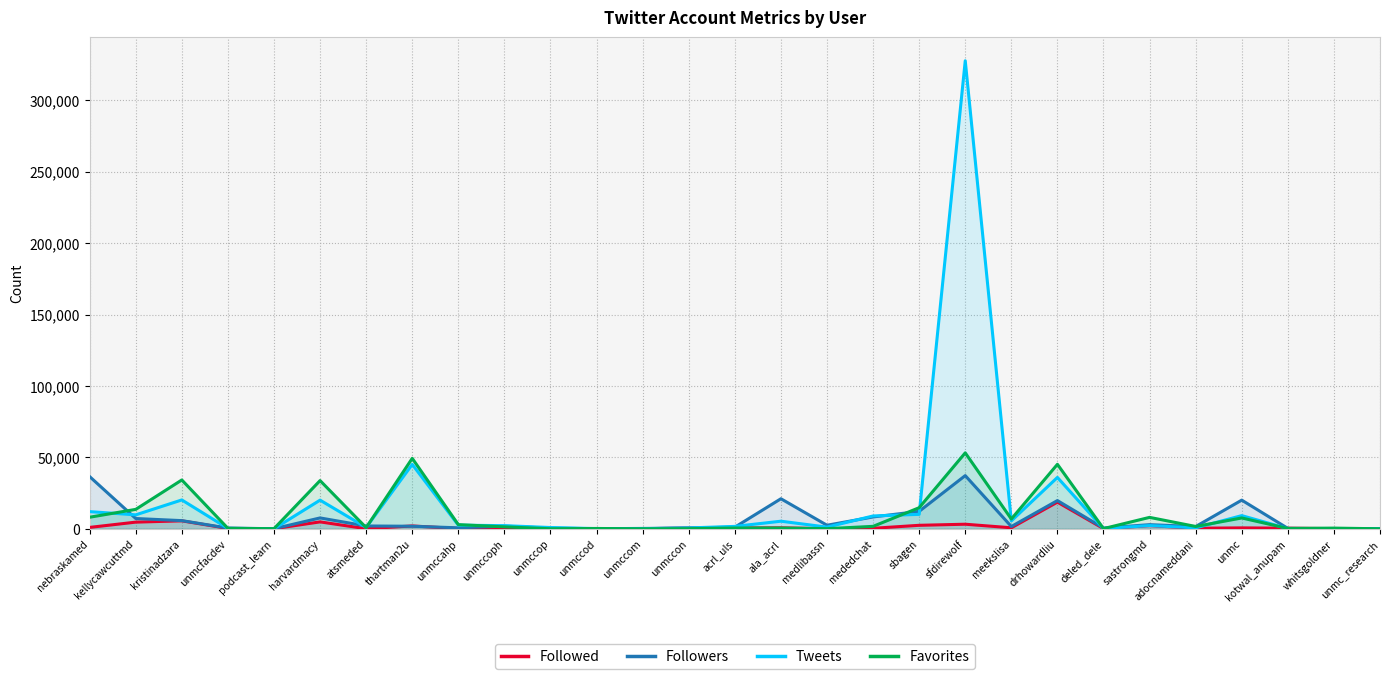

Reading left to right, transcribe all the data shown in this chart.

Followed: nebraskamed=994	kellycawcuttmd=4680	kristinadzara=5593	unmcfacdev=274	podcast_learn=88	harvardmacy=4860	atsmeded=75	thartman2u=2026	unmccahp=161	unmccoph=497	unmccop=79	unmccod=124	unmccom=40	unmccon=605	acrl_uls=580	ala_acrl=696	medlibassn=110	mededchat=367	sbagen=2458	sfdirewolf=3222	meekslisa=725	drhowardliu=18691	deled_dele=143	sastrongmd=2231	adocnameddani=420	unmc=655	kotwal_anupam=445	whitsgoldner=134	unmc_research=60
Followers: nebraskamed=36556	kellycawcuttmd=7214	kristinadzara=5735	unmcfacdev=506	podcast_learn=78	harvardmacy=7627	atsmeded=2002	thartman2u=1795	unmccahp=707	unmccoph=1866	unmccop=455	unmccod=99	unmccom=264	unmccon=548	acrl_uls=1145	ala_acrl=21054	medlibassn=2505	mededchat=8307	sbagen=12232	sfdirewolf=37260	meekslisa=1615	drhowardliu=19778	deled_dele=556	sastrongmd=2917	adocnameddani=1601	unmc=20085	kotwal_anupam=311	whitsgoldner=76	unmc_research=196
Tweets: nebraskamed=12039	kellycawcuttmd=9780	kristinadzara=20217	unmcfacdev=311	podcast_learn=61	harvardmacy=20081	atsmeded=955	thartman2u=45111	unmccahp=2553	unmccoph=2211	unmccop=903	unmccod=152	unmccom=104	unmccon=618	acrl_uls=1702	ala_acrl=5332	medlibassn=1196	mededchat=9009	sbagen=10125	sfdirewolf=327708	meekslisa=5554	drhowardliu=35974	deled_dele=169	sastrongmd=2274	adocnameddani=667	unmc=9245	kotwal_anupam=155	whitsgoldner=8	unmc_research=67
Favorites: nebraskamed=8112	kellycawcuttmd=13619	kristinadzara=34206	unmcfacdev=329	podcast_learn=112	harvardmacy=33768	atsmeded=820	thartman2u=49355	unmccahp=2930	unmccoph=1383	unmccop=57	unmccod=243	unmccom=20	unmccon=115	acrl_uls=575	ala_acrl=548	medlibassn=98	mededchat=1729	sbagen=14784	sfdirewolf=53190	meekslisa=6867	drhowardliu=45167	deled_dele=144	sastrongmd=8014	adocnameddani=1637	unmc=7600	kotwal_anupam=278	whitsgoldner=496	unmc_research=32